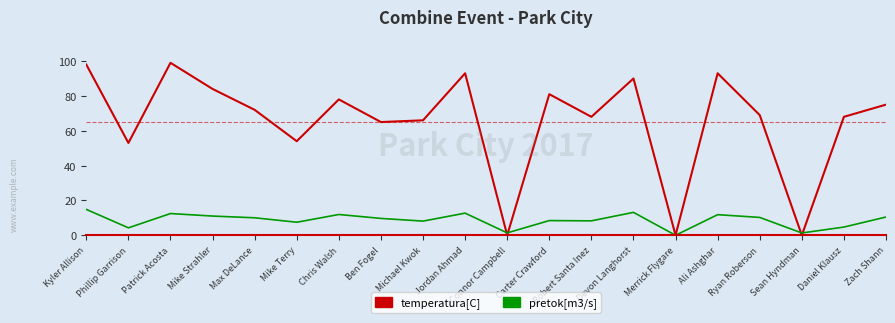

Is the value of pretok[m3/s] at Carter Crawford greater than the value of temperatura[C] at Max DeLance?

No